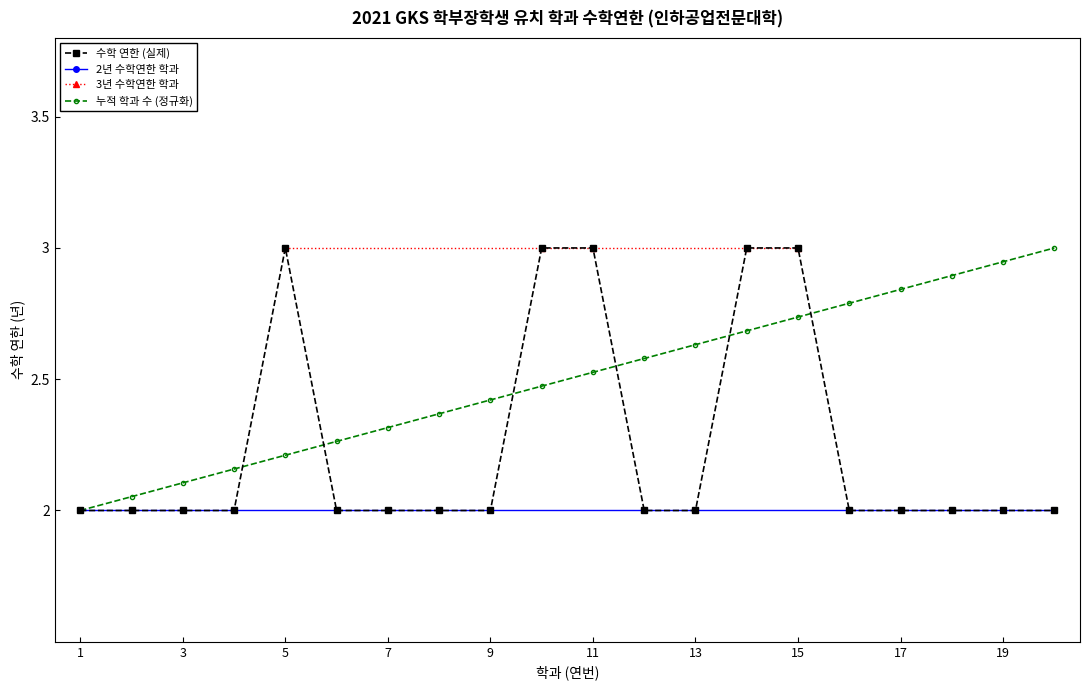

Does the chart display data point markers on the line(s)?

Yes